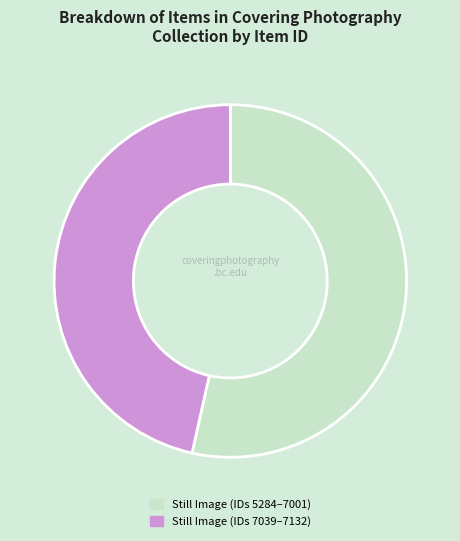

Which slice is the smallest?

Still Image (IDs 7039–7132)